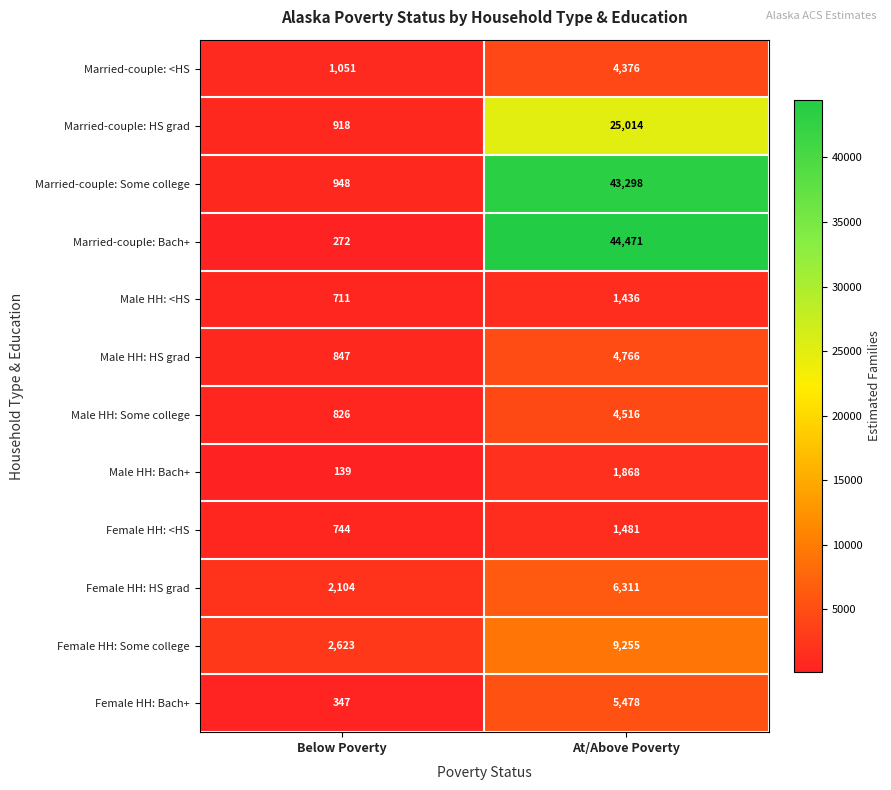

Which series has the largest total across all categories?

Married-couple: Bach+